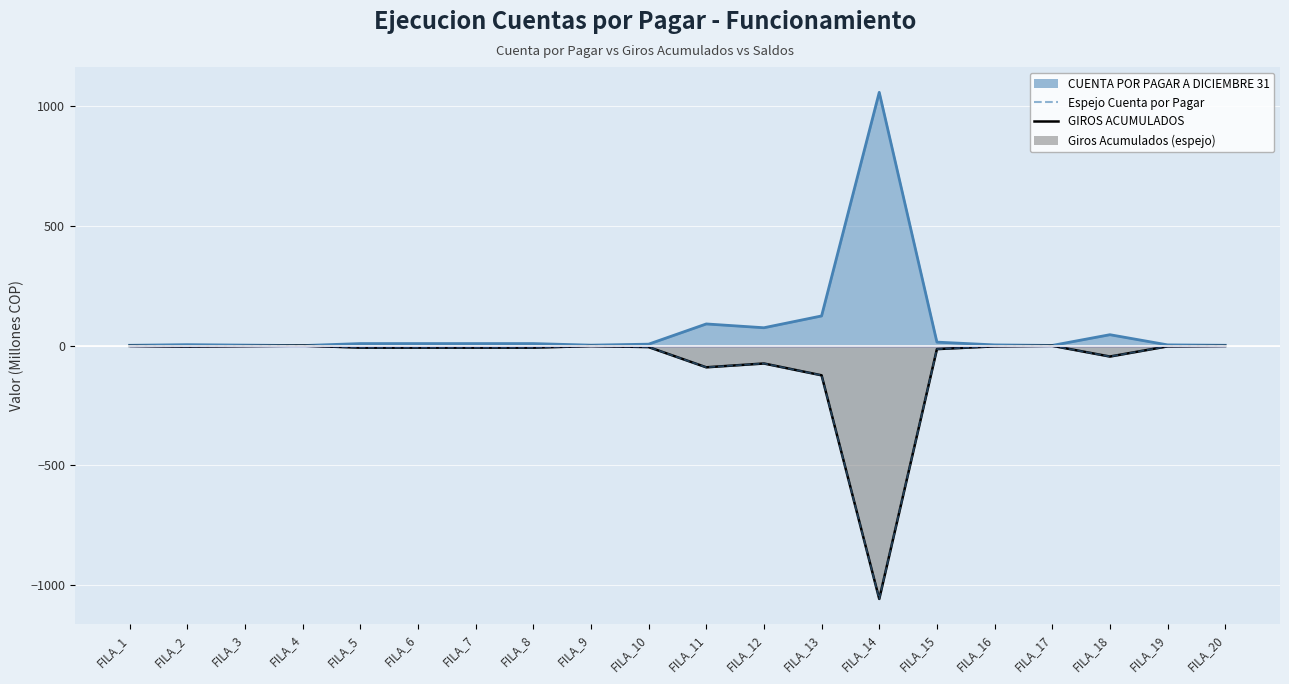

How many values in the Espejo Cuenta por Pagar series exceed -6?

9